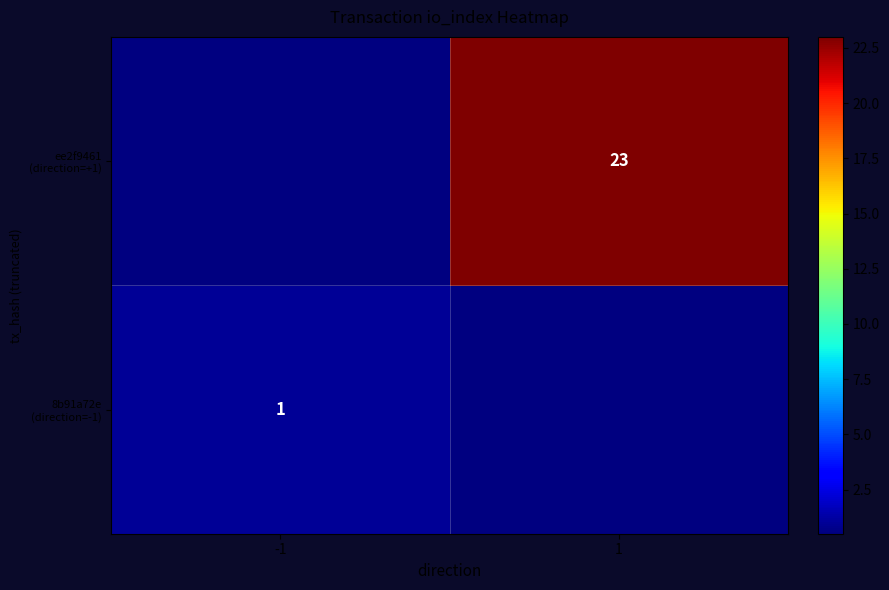

Is the value of ee2f9461 (direction=+1) at 1 greater than the value of 8b91a72e (direction=-1) at 1?

Yes